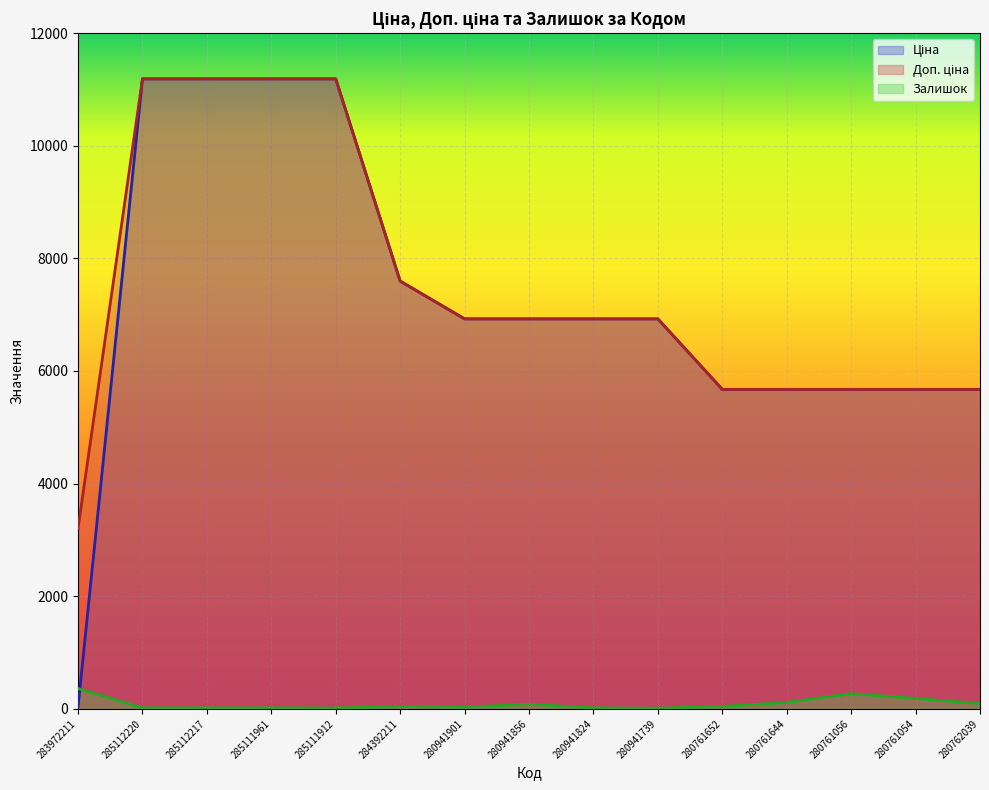

What is the label of the 8th point from the left?

280941856